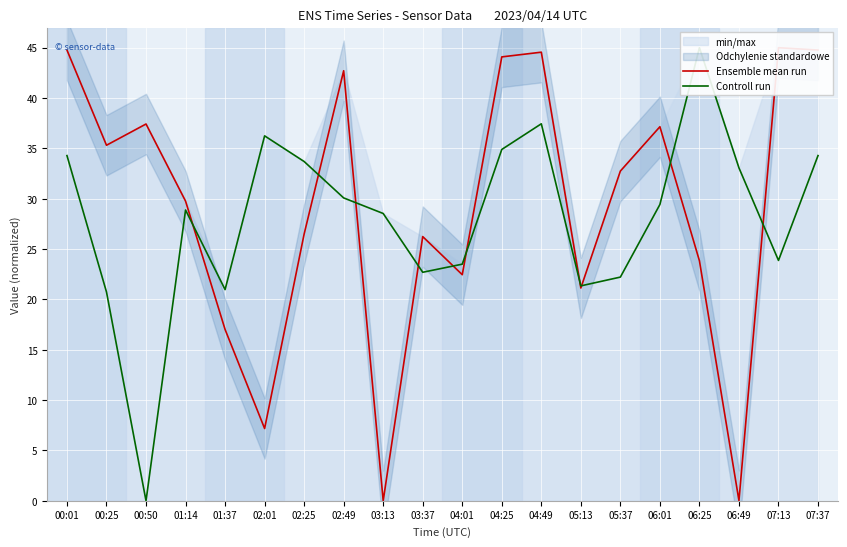

Is it true that Controll run equals 38.8 at 01:14?

False